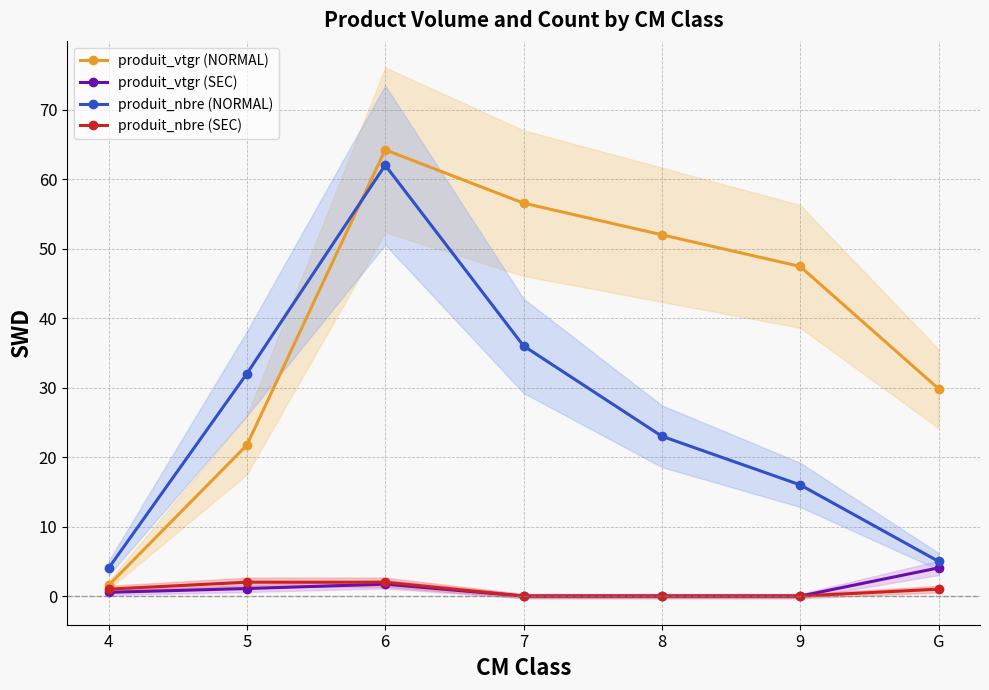

At which category is the sum across all series the highest?

6